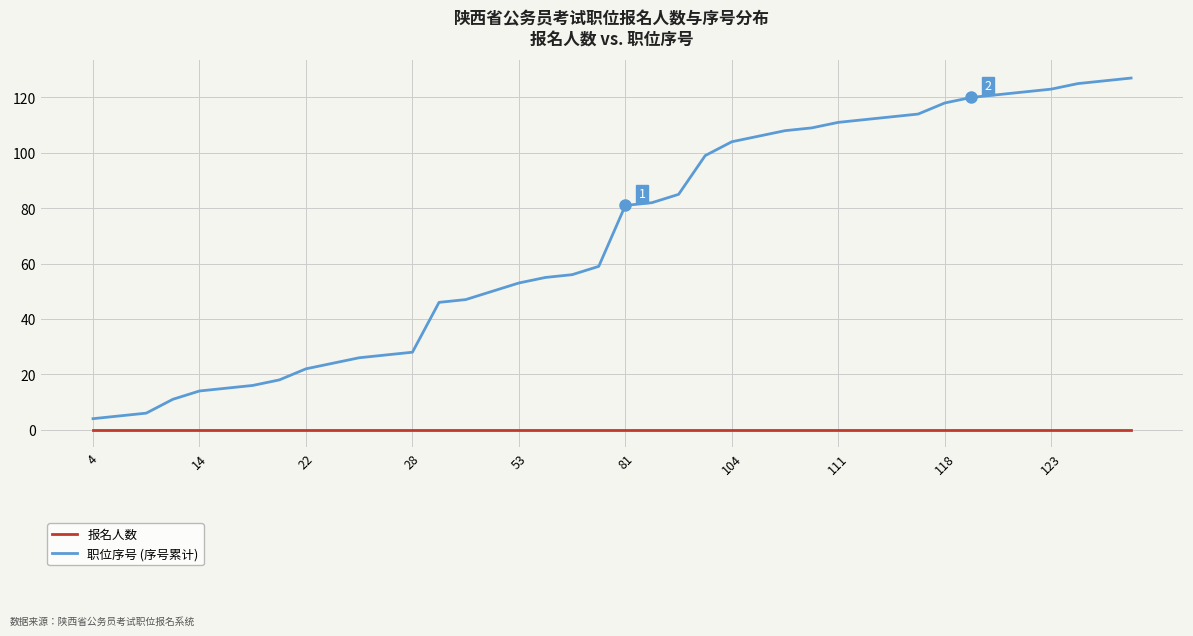

True or false: 职位序号 (序号累计) and 报名人数 cross at least once.

False